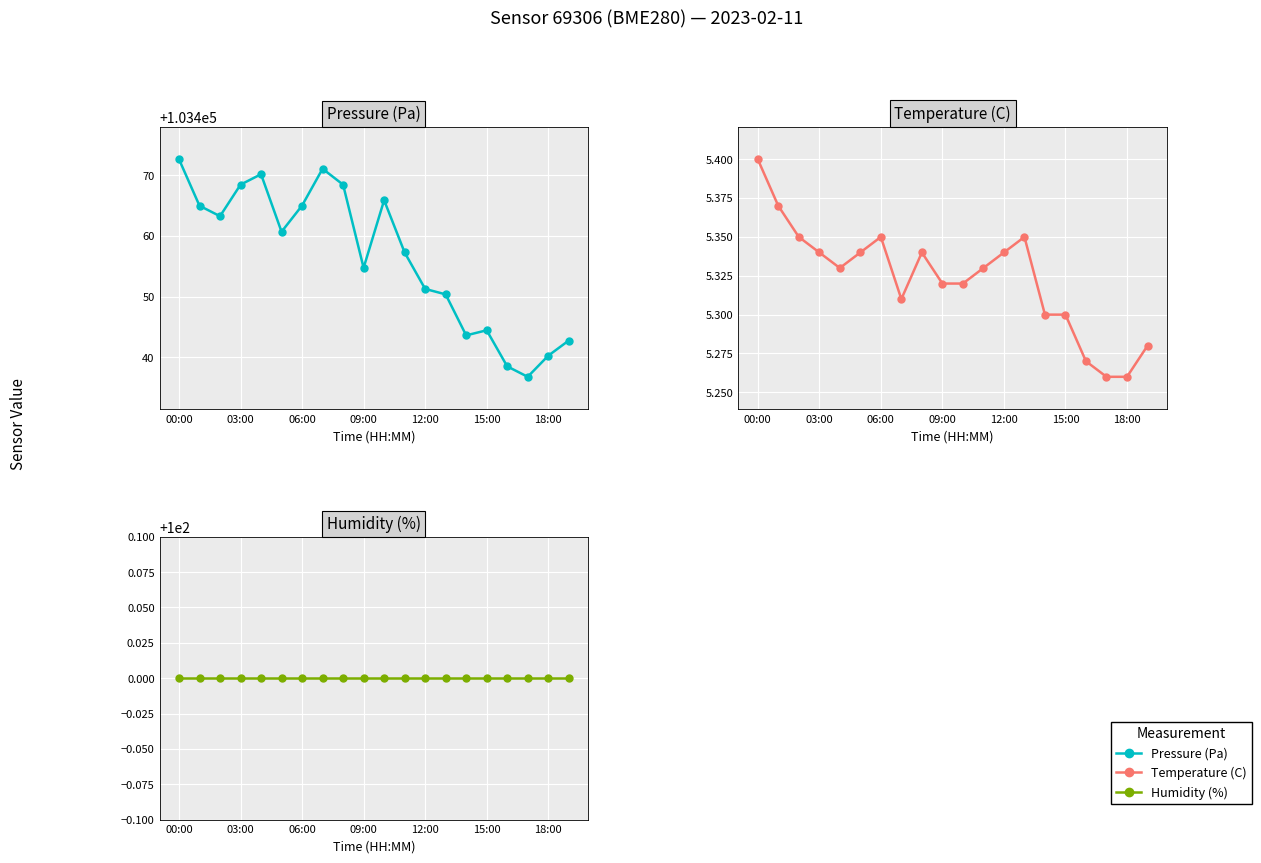

Which series has the largest total across all categories?

Pressure (Pa)